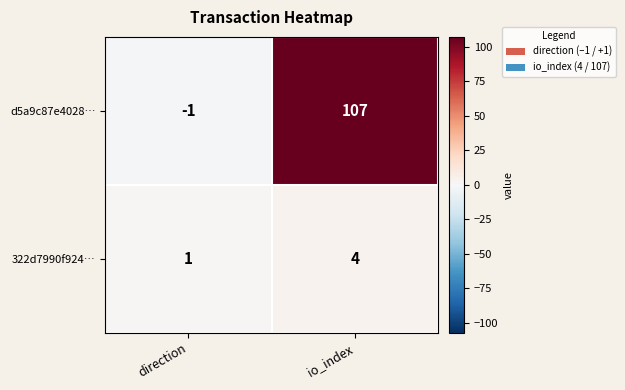

What is the maximum value for d5a9c87e4028…?

107